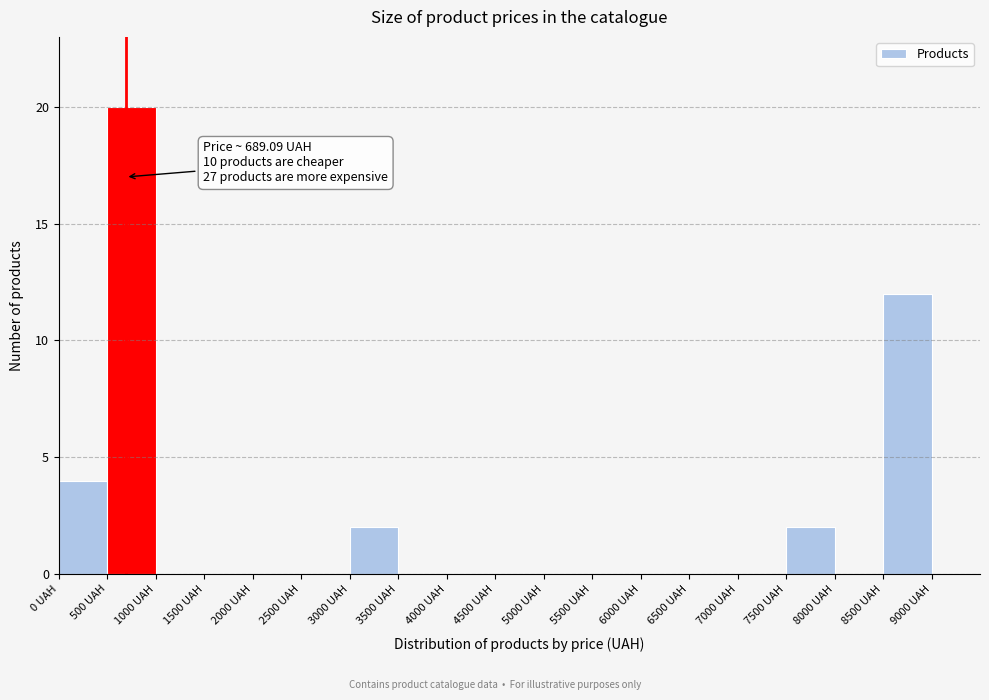

Which range on the x-axis has the tallest bar?

500 to 1000